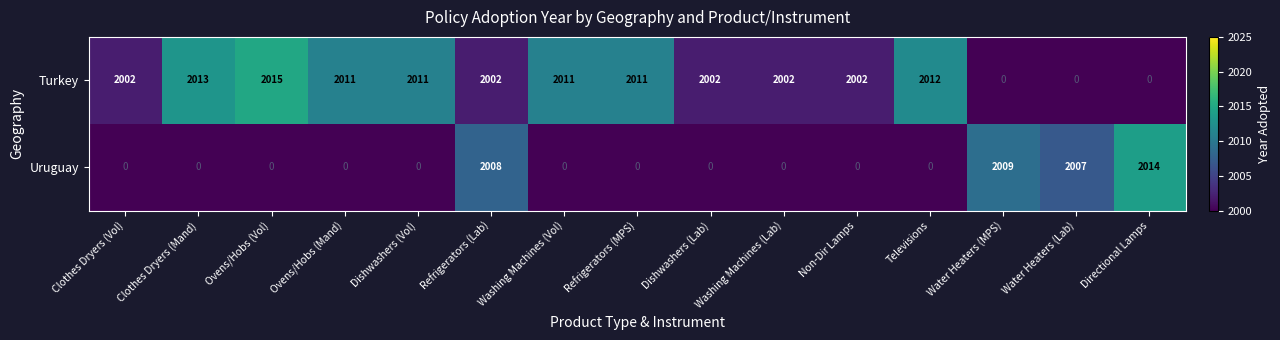

Is it true that Turkey equals 0 at Directional Lamps?

True